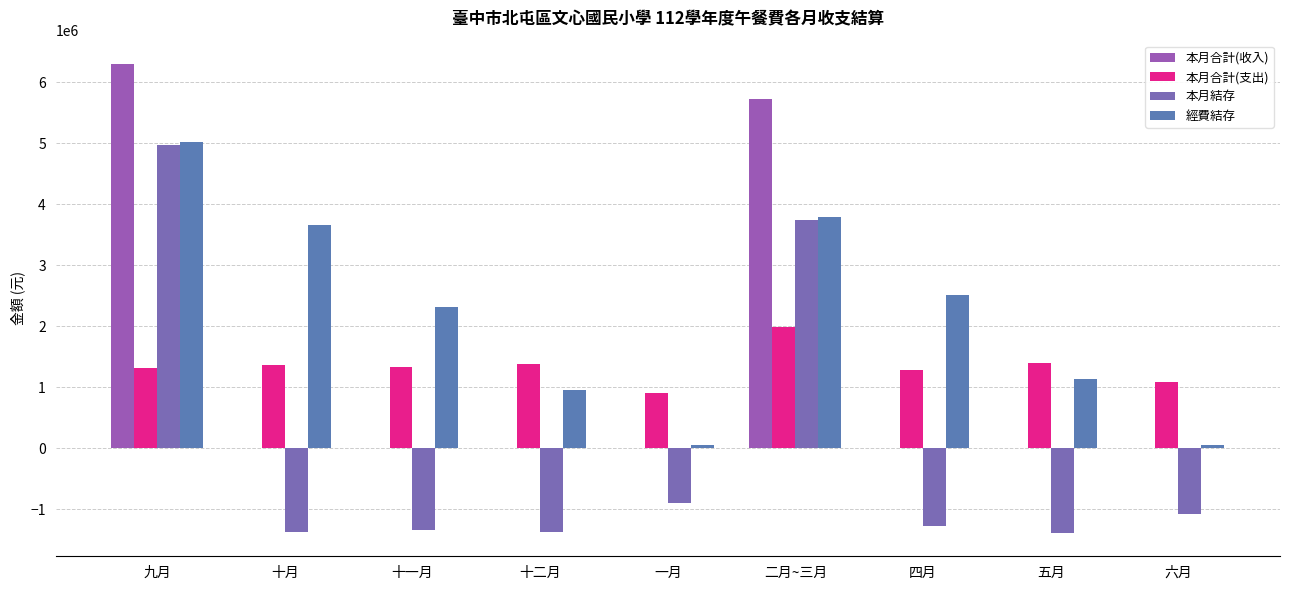

Does the chart contain stacked bars?

No